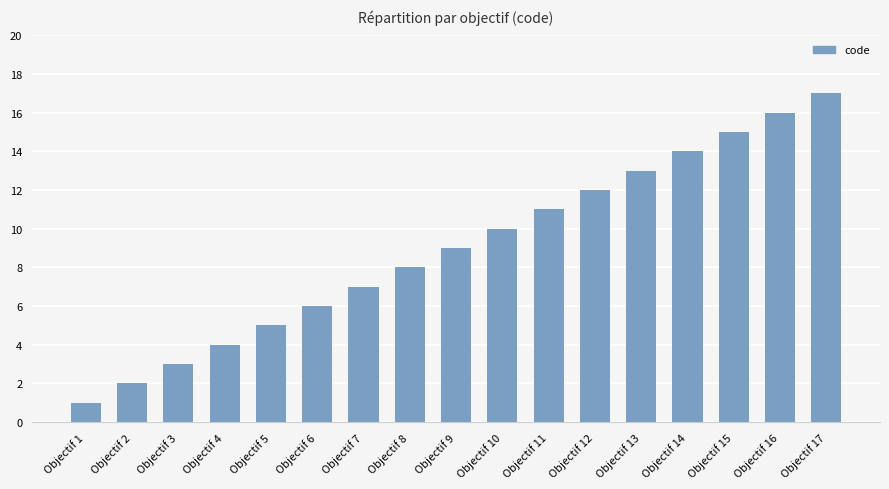

What is the maximum value shown in the chart?

17